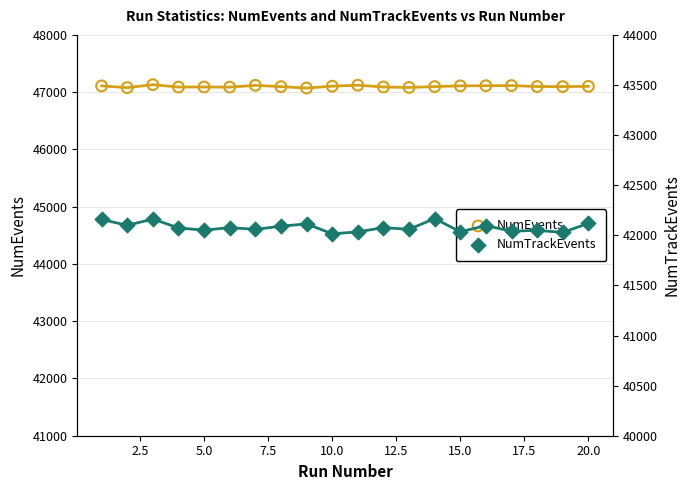

Is the value of NumEvents at 10.0 greater than the value of NumTrackEvents at 20.0?

Yes